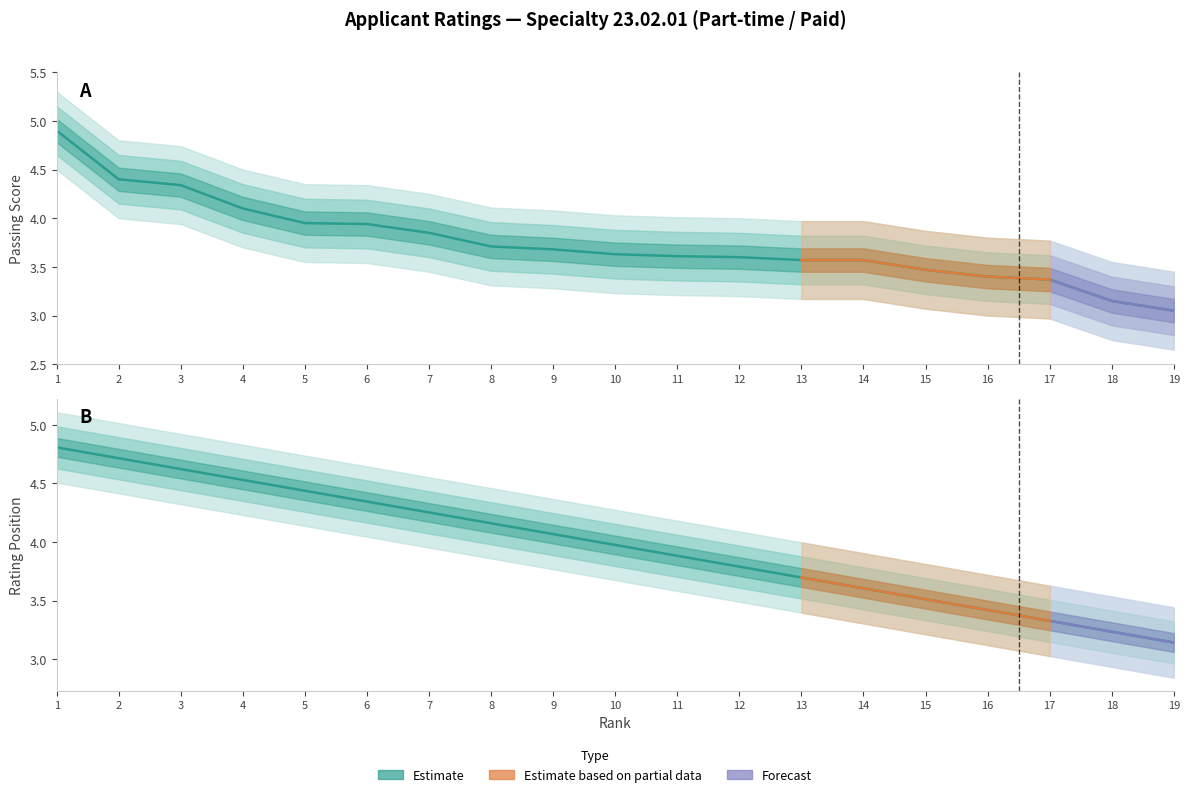

What is the spread (max minus min) of values at 18?

0.1